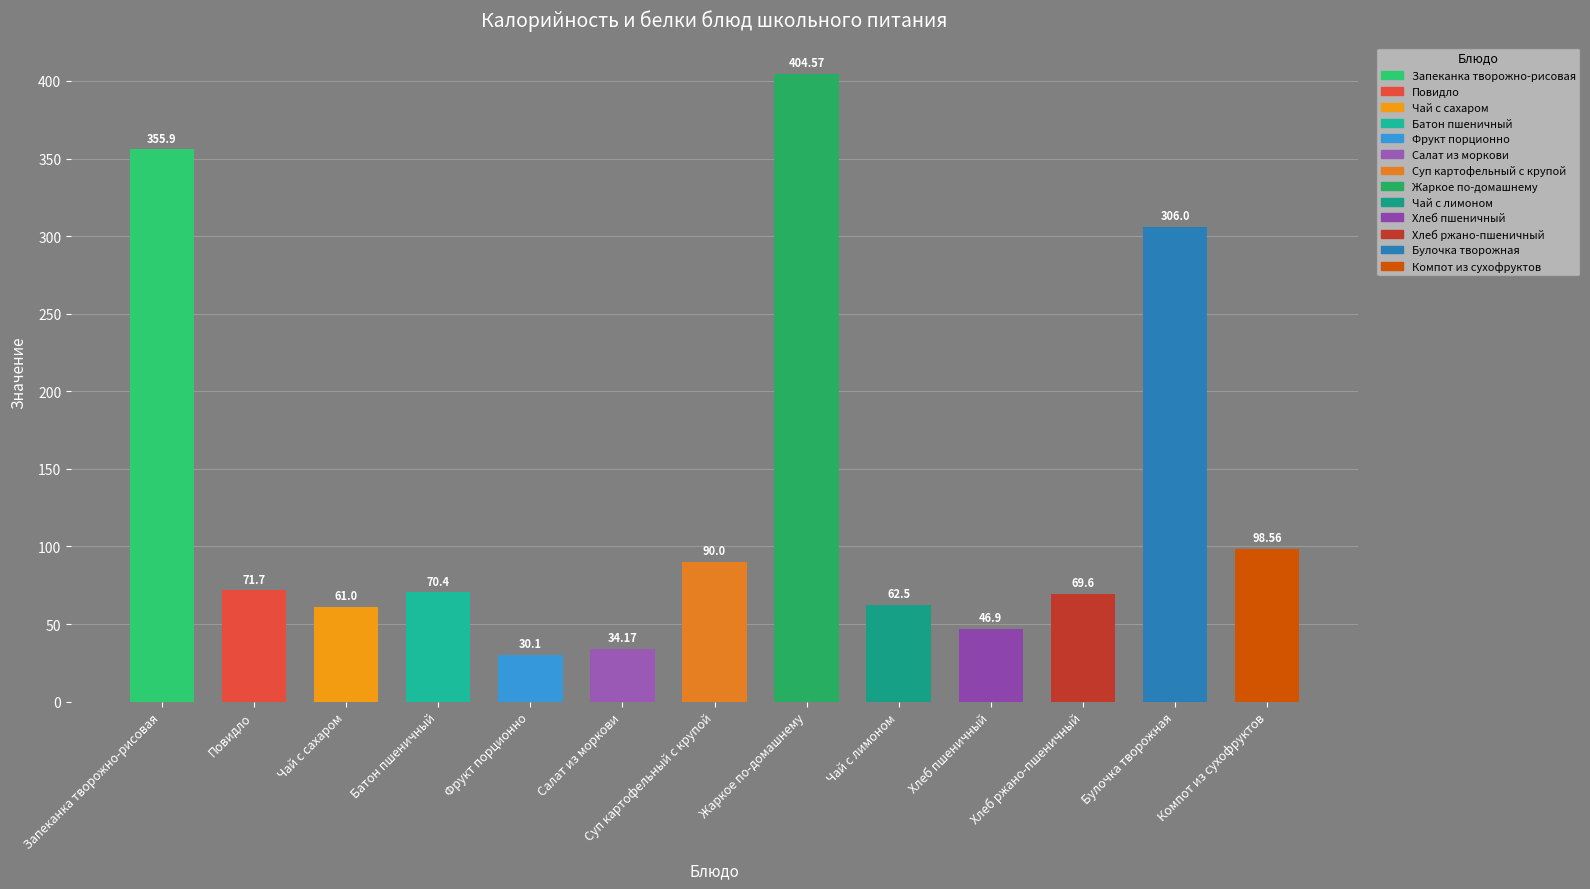

What is the average value?

130.9